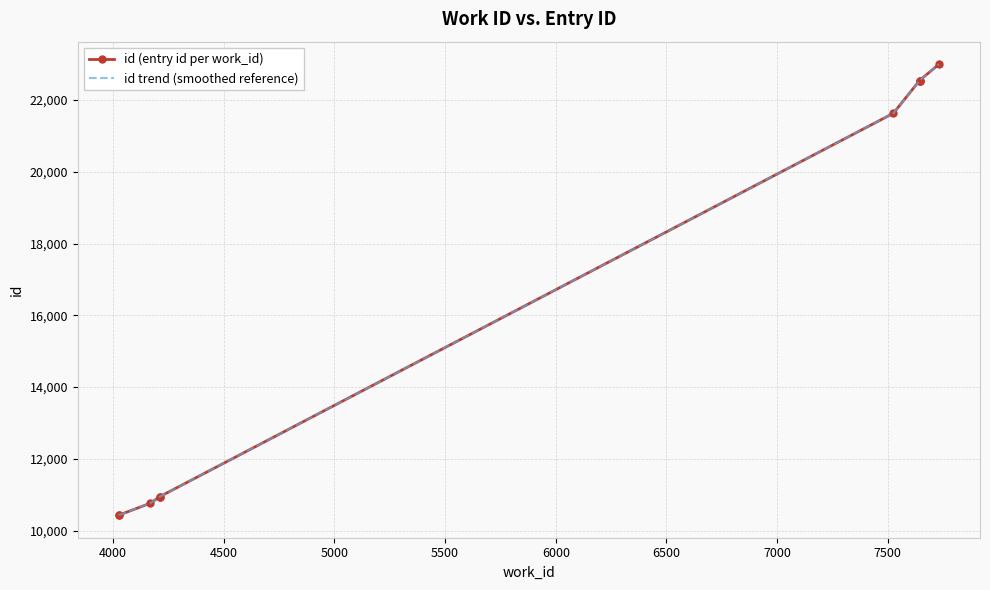

Which series changed the most between 3500 and 4500?

id (entry id per work_id)